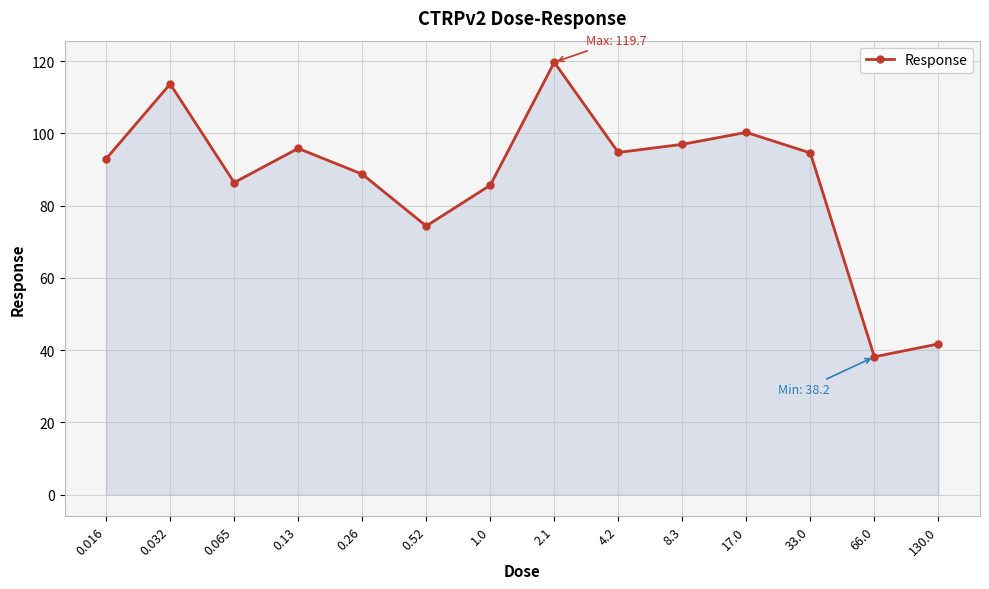

Where does the data first go above 94?

0.032